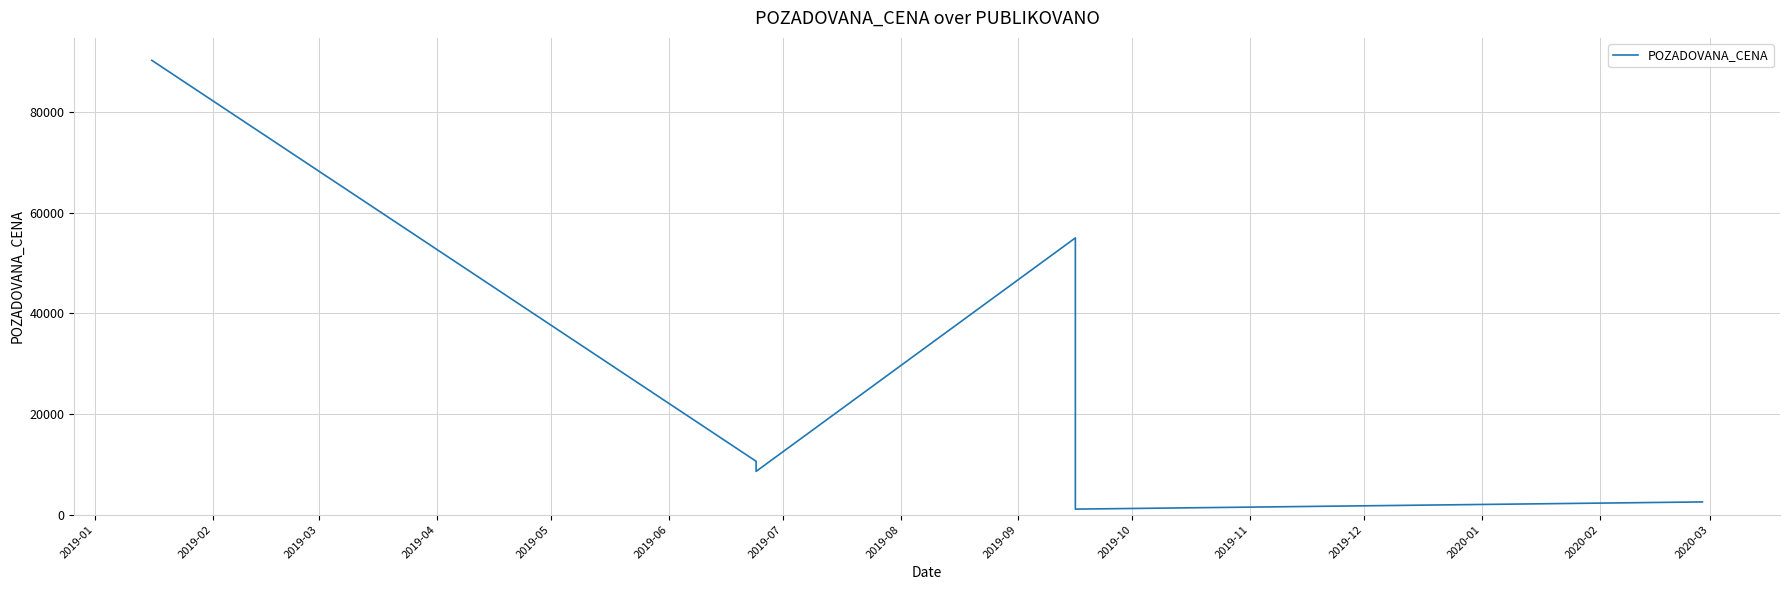

Reading right to left, transcribe all the data shown in this chart.

2530	1100	55000	8600	8600	9800	10610	90290